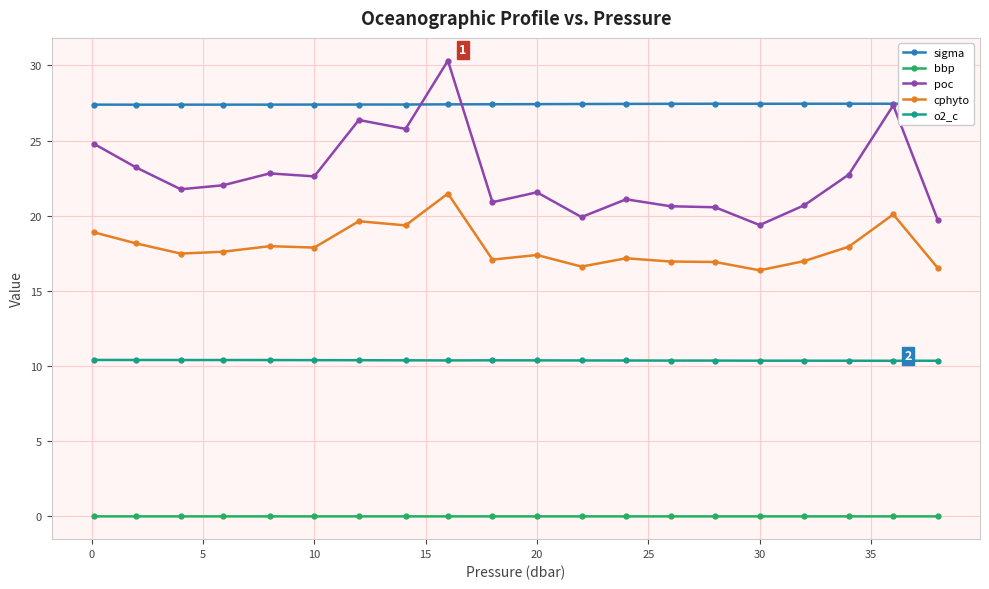

True or false: bbp and o2_c cross at least once.

False